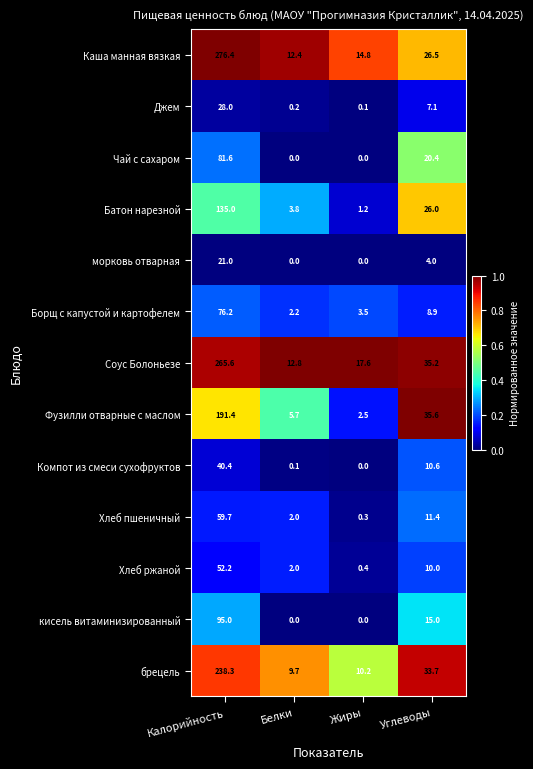

Which series has the widest spread of values?

Каша манная вязкая